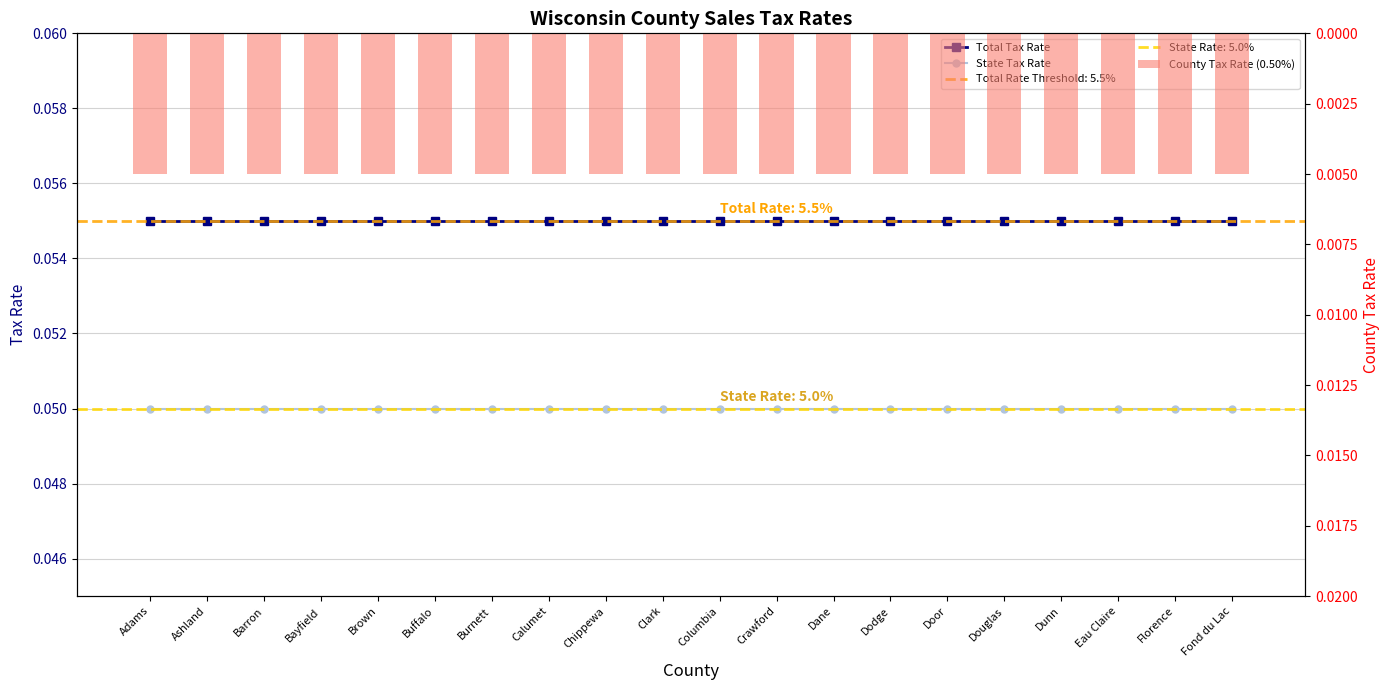

What is the value of the State Tax Rate bar at the 2nd from the left?

0.1